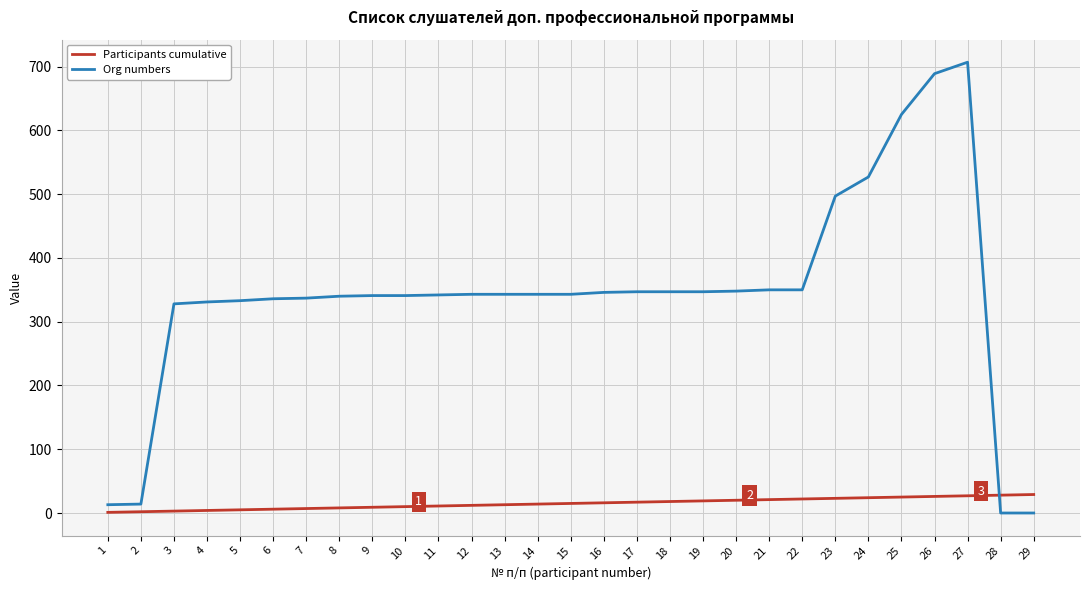

What is the maximum value shown in the chart?

707